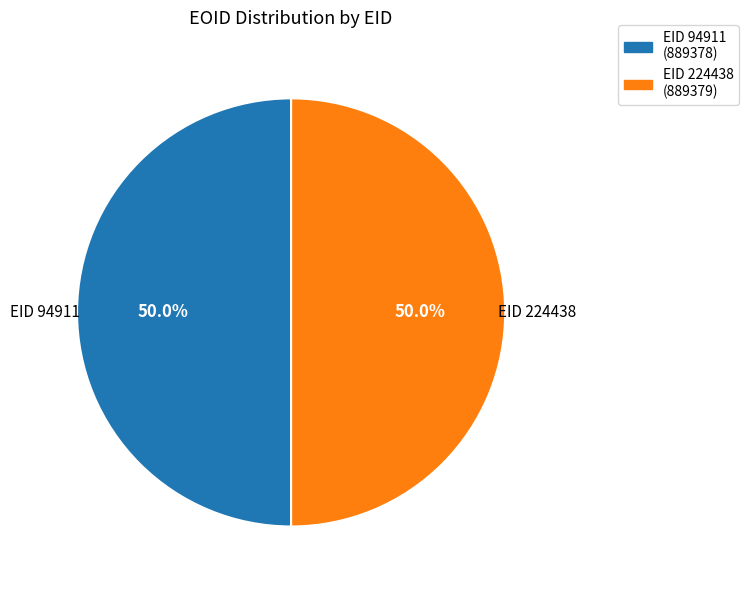

Approximately how many times larger is the value at EID 94911 (889378) compared to EID 224438 (889379)?

1.0